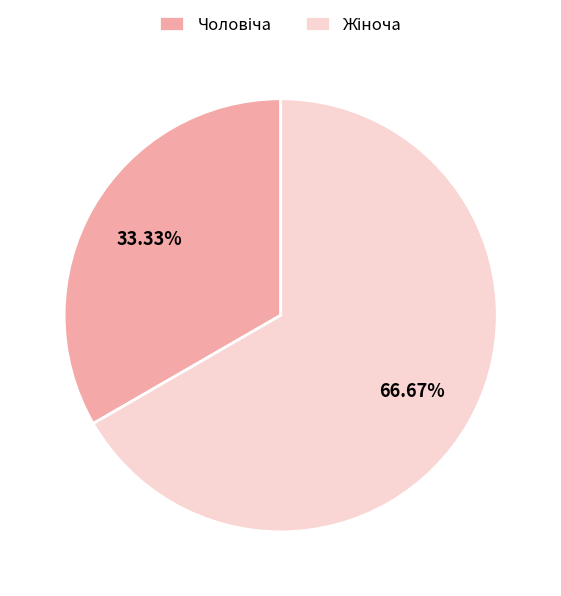

Does any single category account for the majority?

Yes